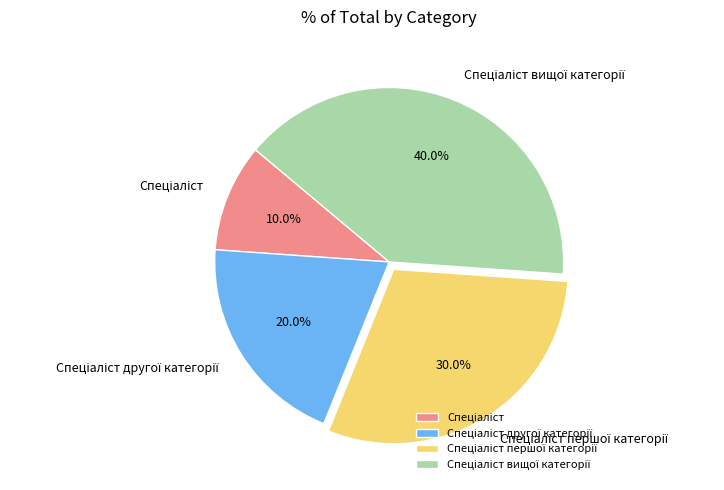

Is there any slice that represents more than half of the pie?

No